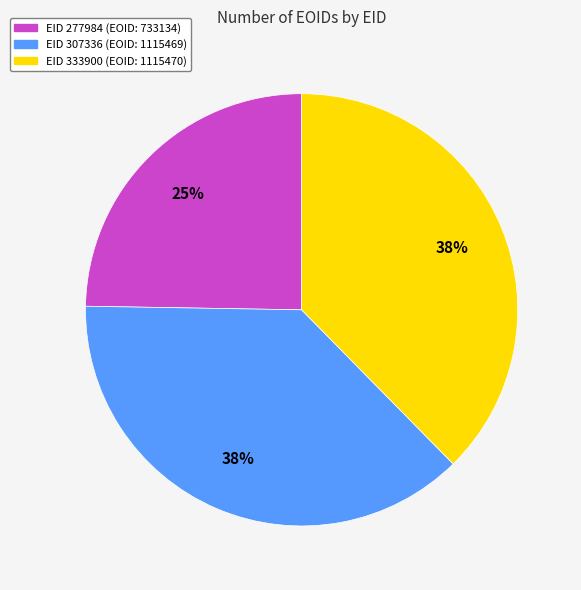

To the nearest percent, what is the average slice percentage?

33%